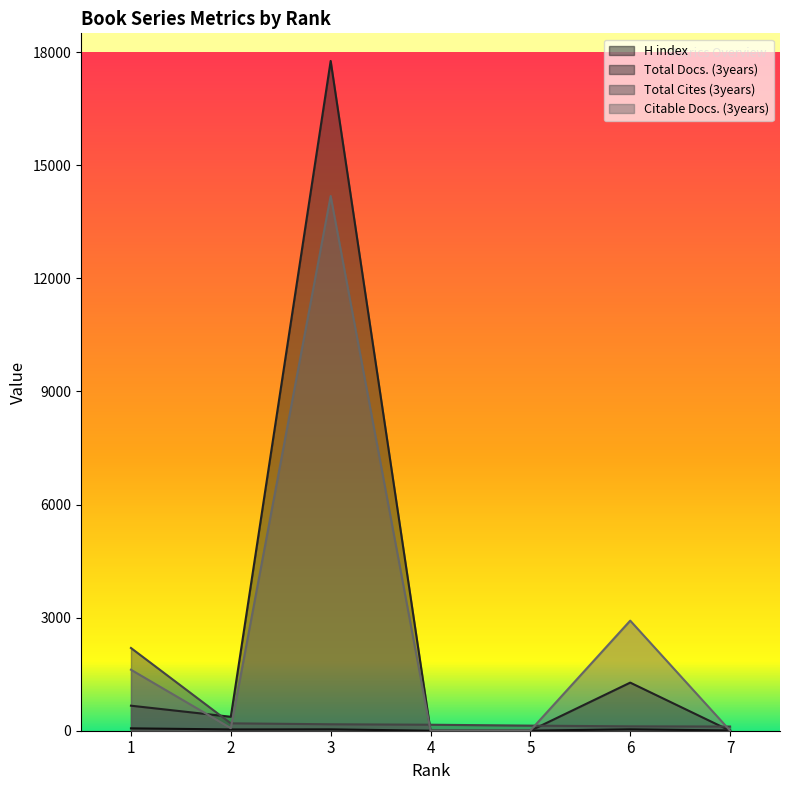

List the labels in order of Total Docs. (3years) value, smallest first.

4, 5, 7, 2, 1, 6, 3